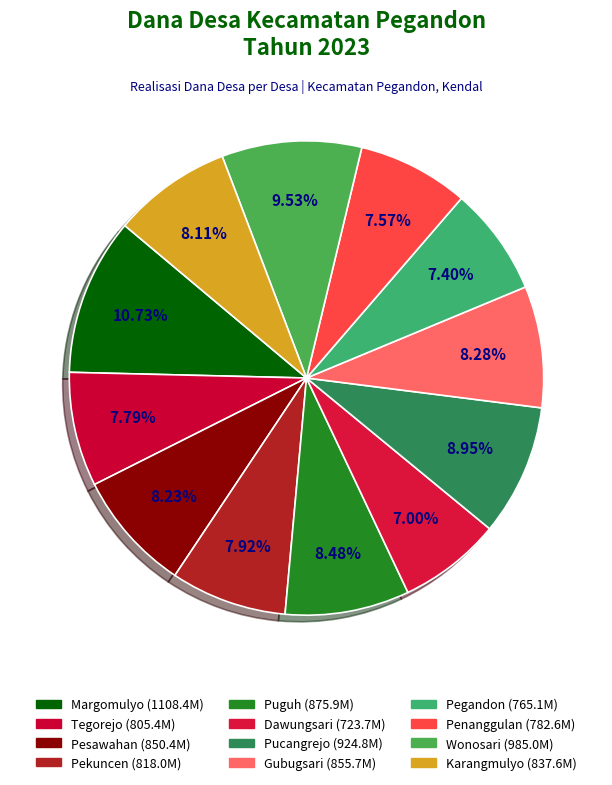

Which slice is the smallest?

Dawungsari